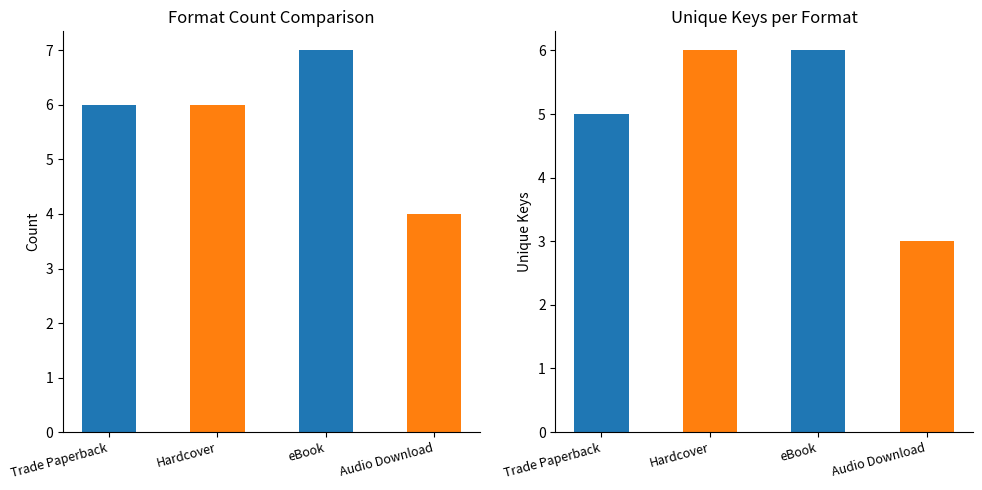

Where does the data first go above 6?

eBook